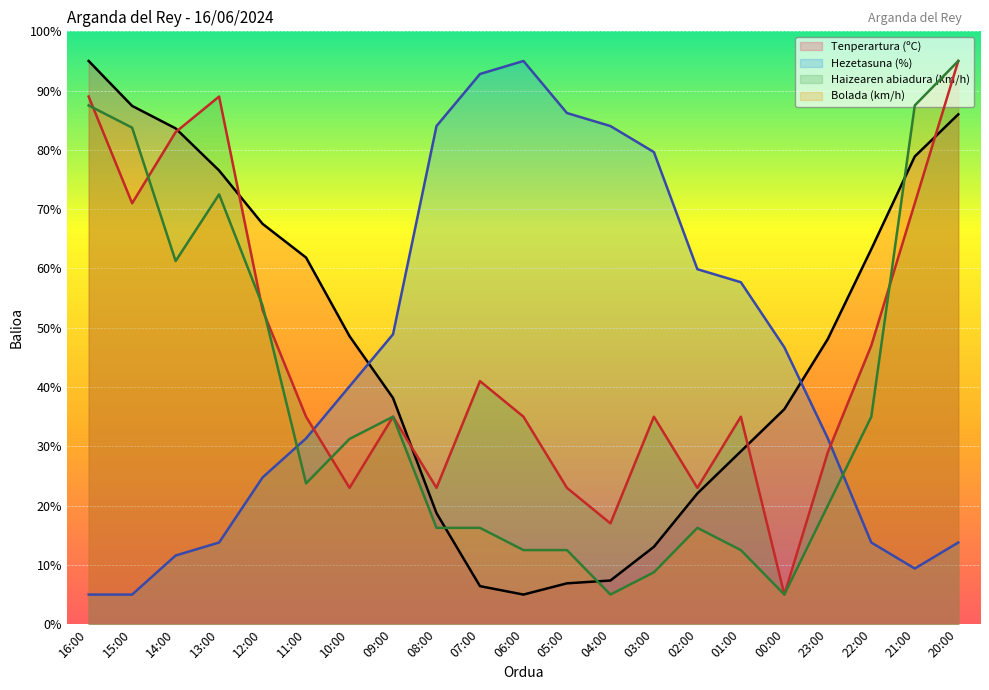

At which category does the chart reach its minimum across all series?

06:00